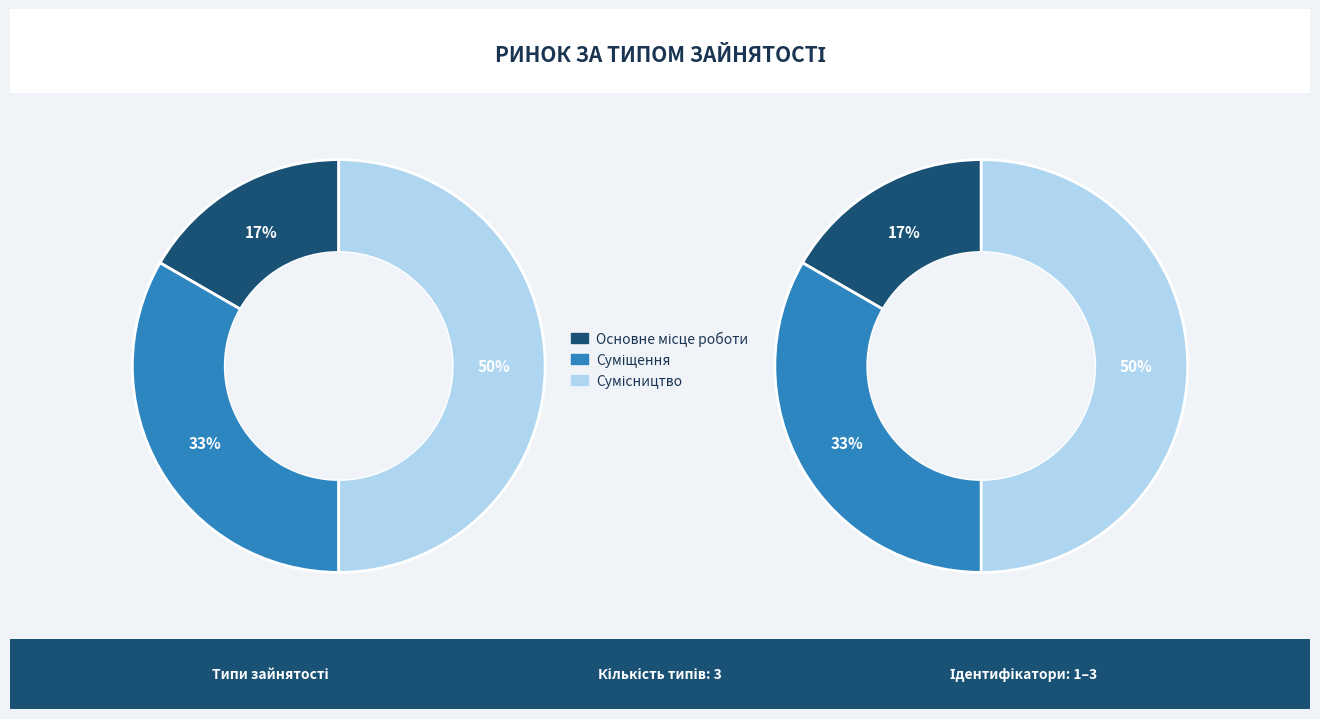

Is there any slice that represents more than half of the pie?

No